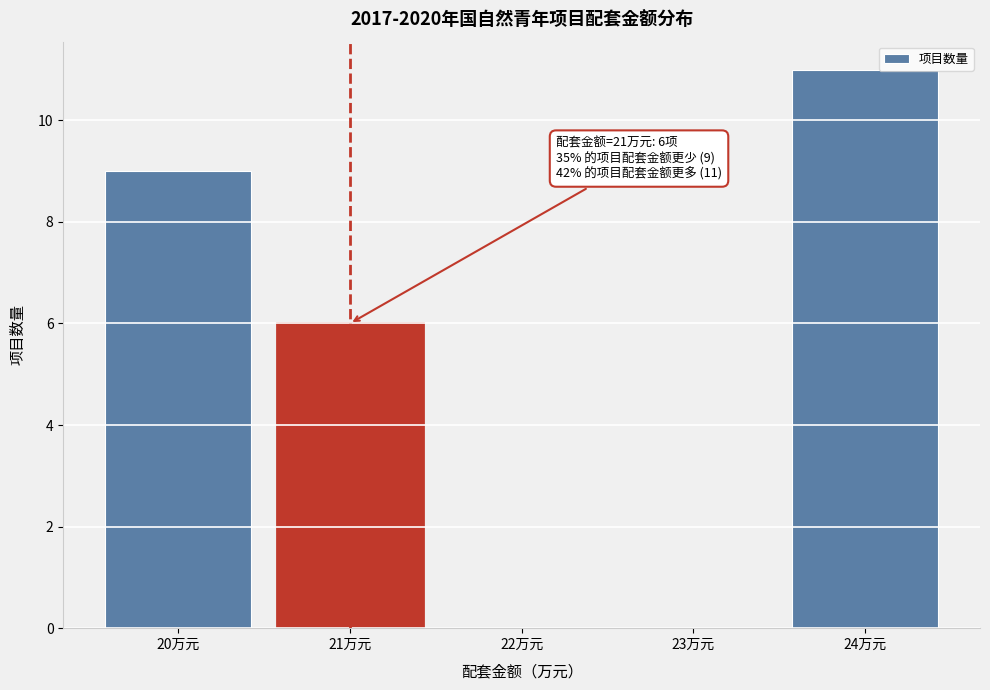

Which range on the x-axis has the tallest bar?

23.5 to 24.5